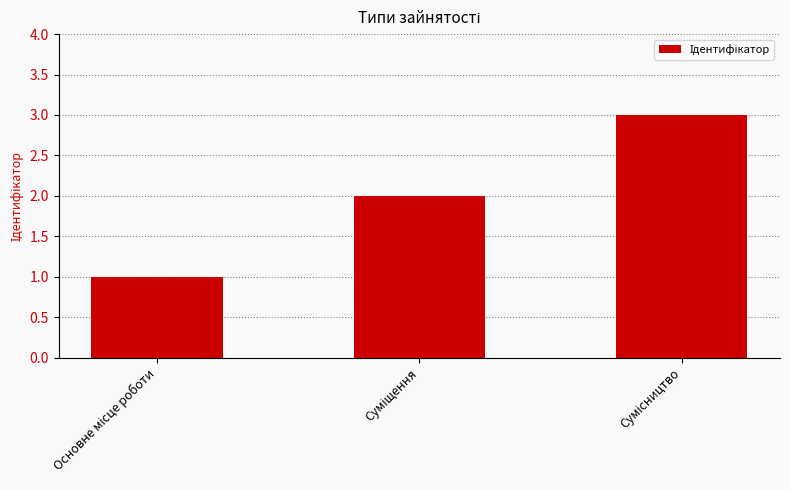

What is the maximum value shown in the chart?

3